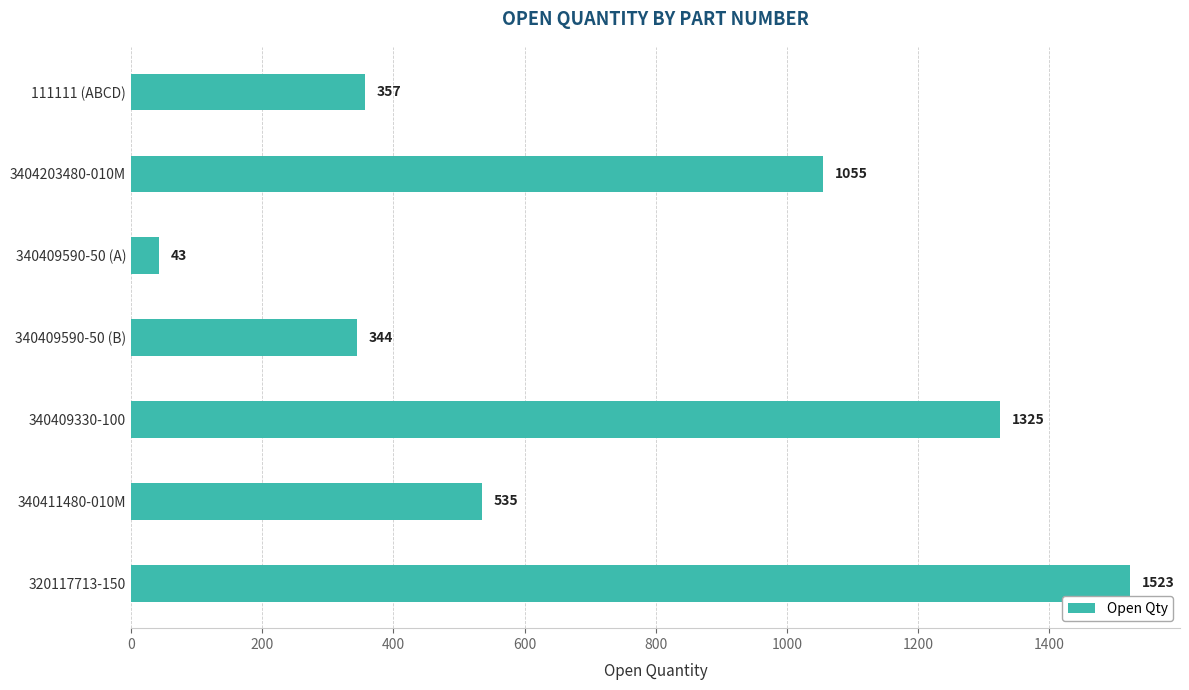

What is the label of the 7th bar from the bottom?

111111 (ABCD)